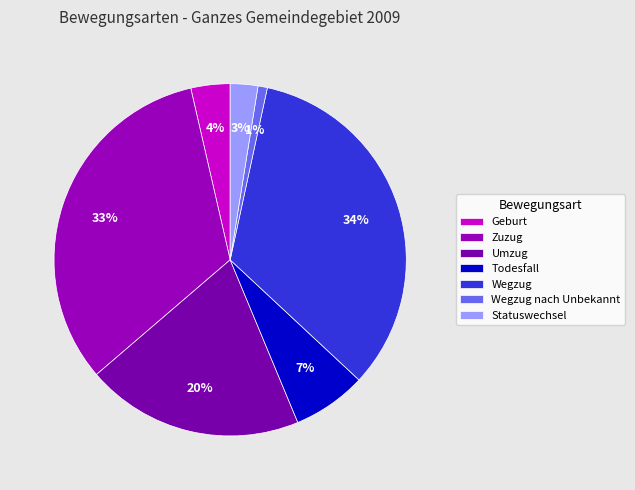

Does any single category account for the majority?

No